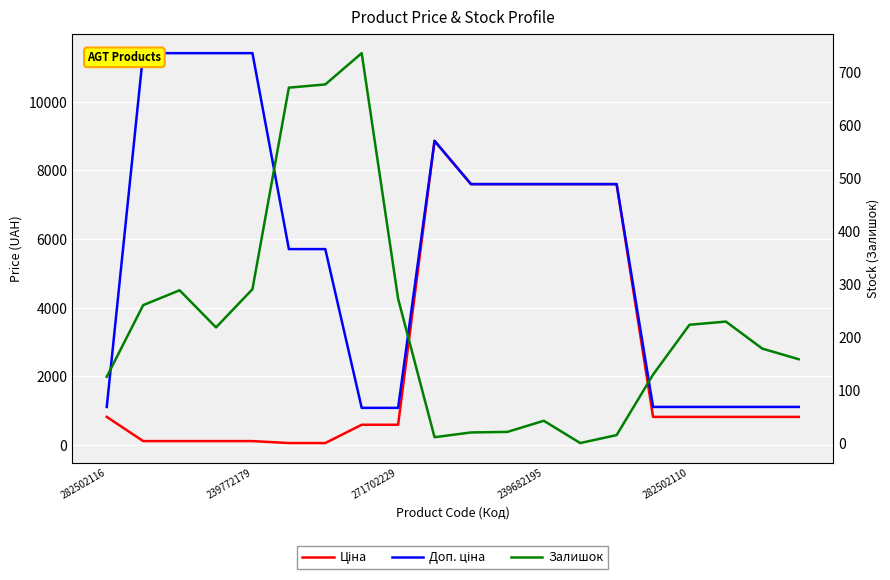

How many data points does each series have?

20